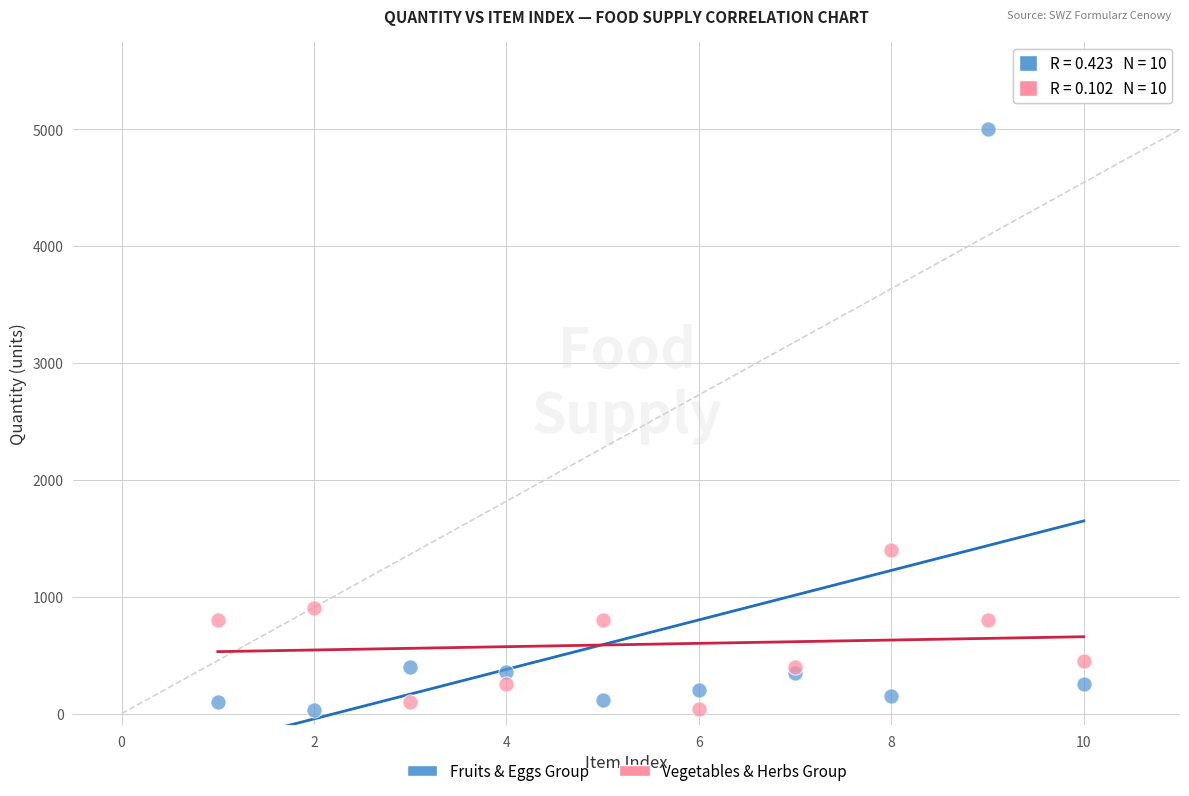

What is the X range (max minus min) for the scatter plot?

9